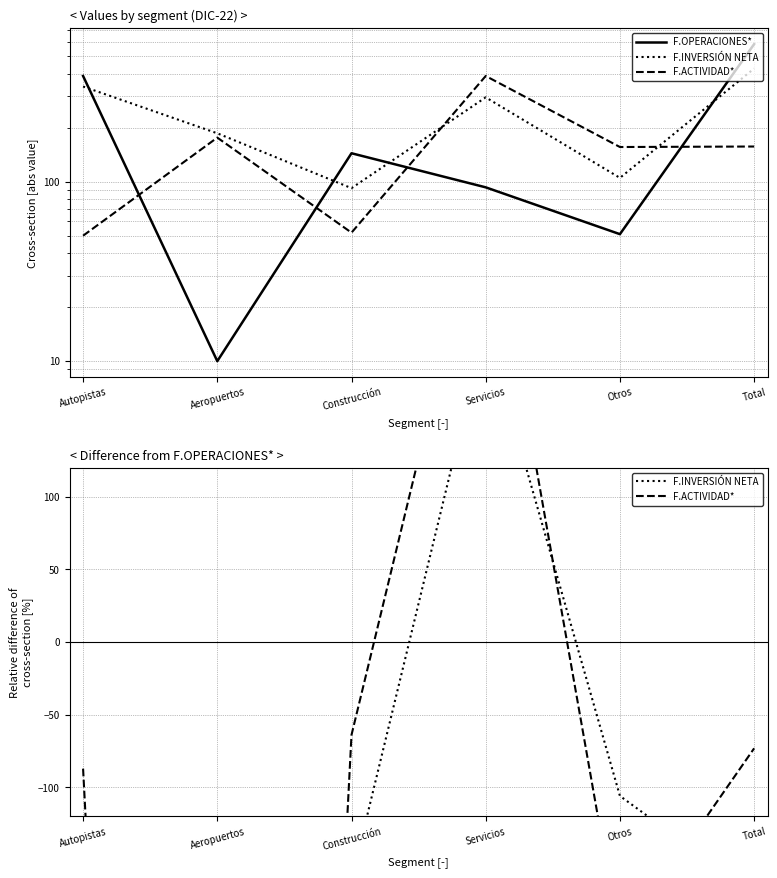

At which category does F.OPERACIONES* reach its first local valley?

Aeropuertos